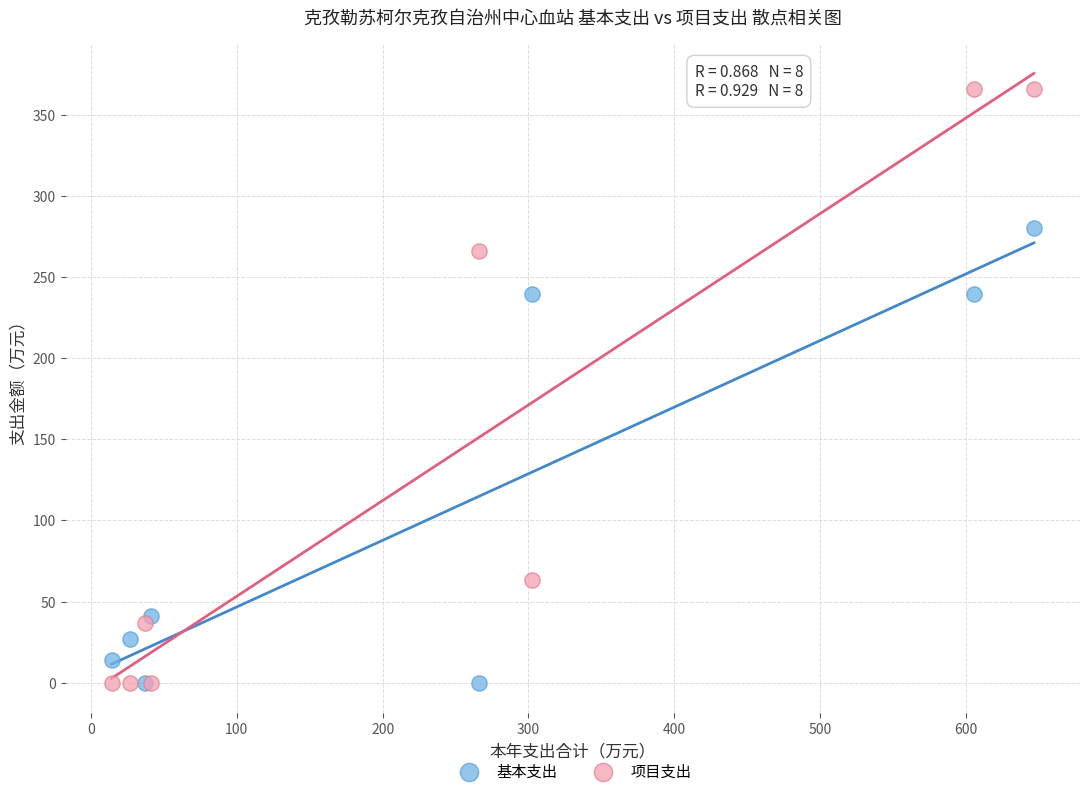

Which series has the largest Y range (max minus min)?

项目支出